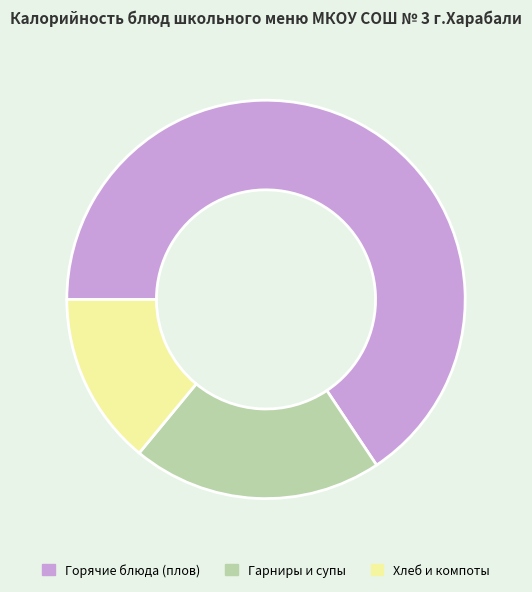

Rank the categories by value from highest to lowest.

Горячие блюда (плов), Гарниры и супы, Хлеб и компоты